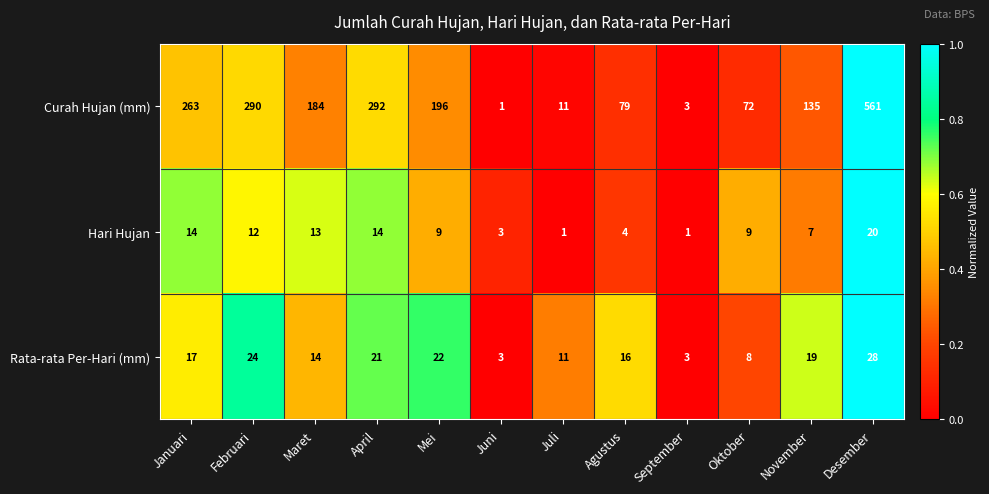

Which category has the highest value across all series?

Desember